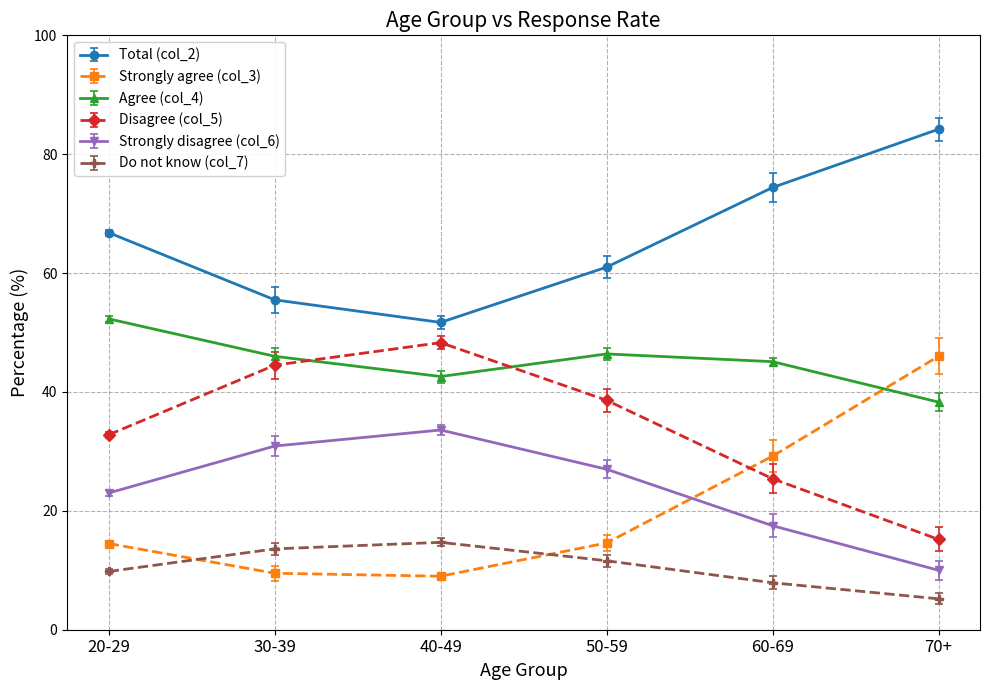

Between 50-59 and 70+, which series saw the biggest shift?

Strongly agree (col_3)